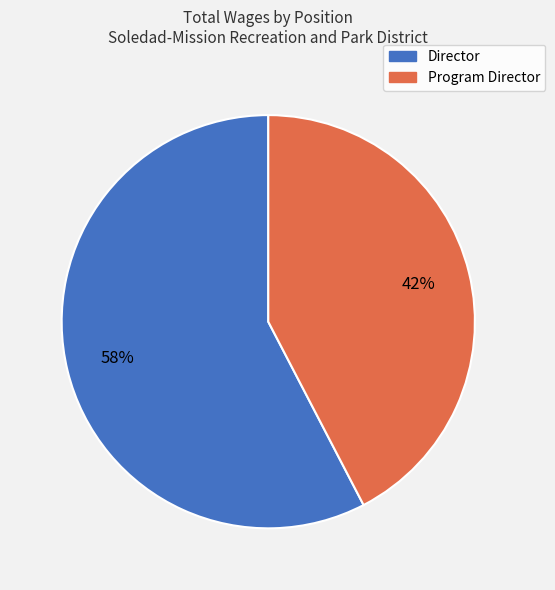

What is the ratio of the value at Program Director to the value at Director?

0.7